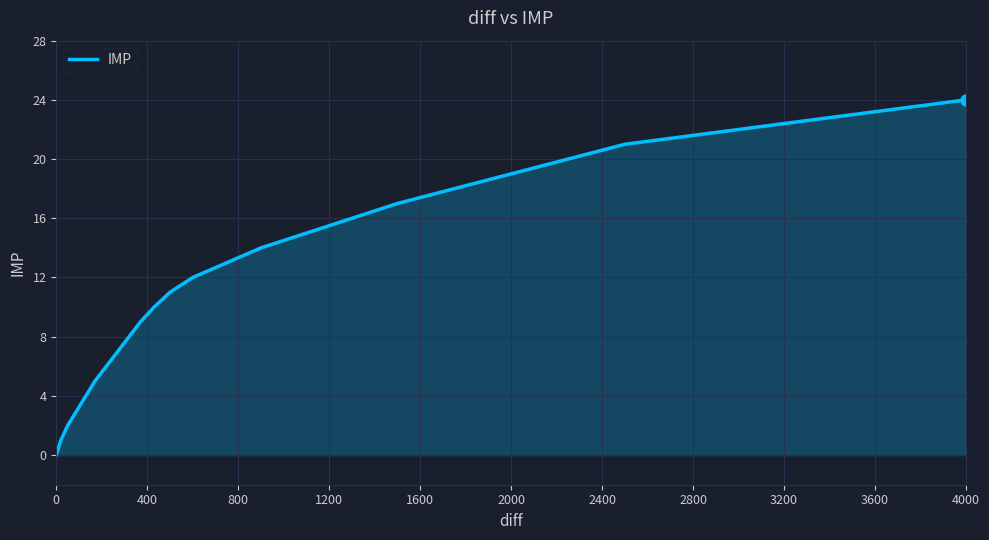

Does the chart have visible grid lines?

Yes